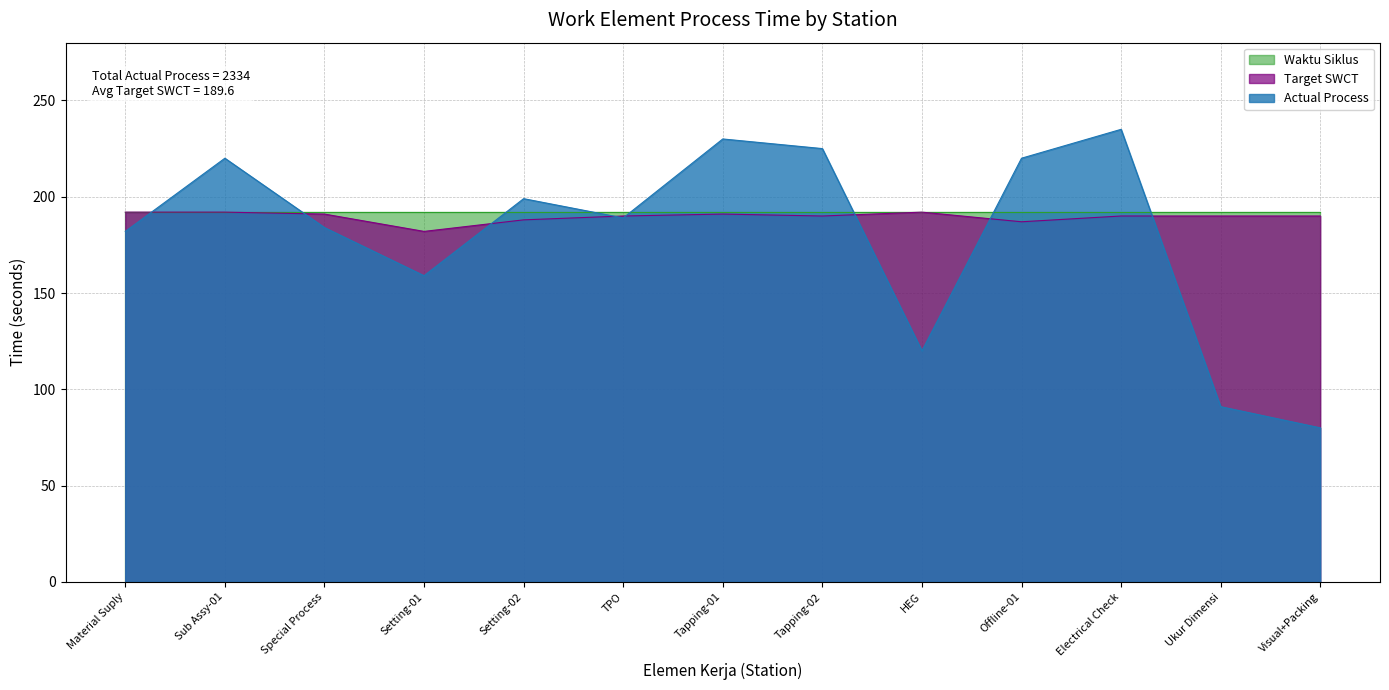

At which category is the sum across all series the highest?

Electrical Check